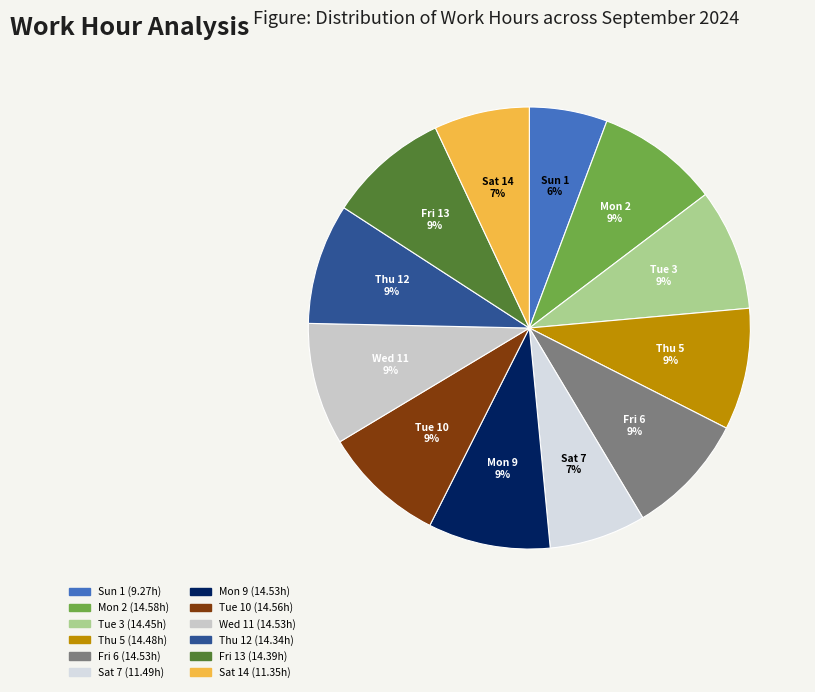

Count the number of slices in the pie.

12